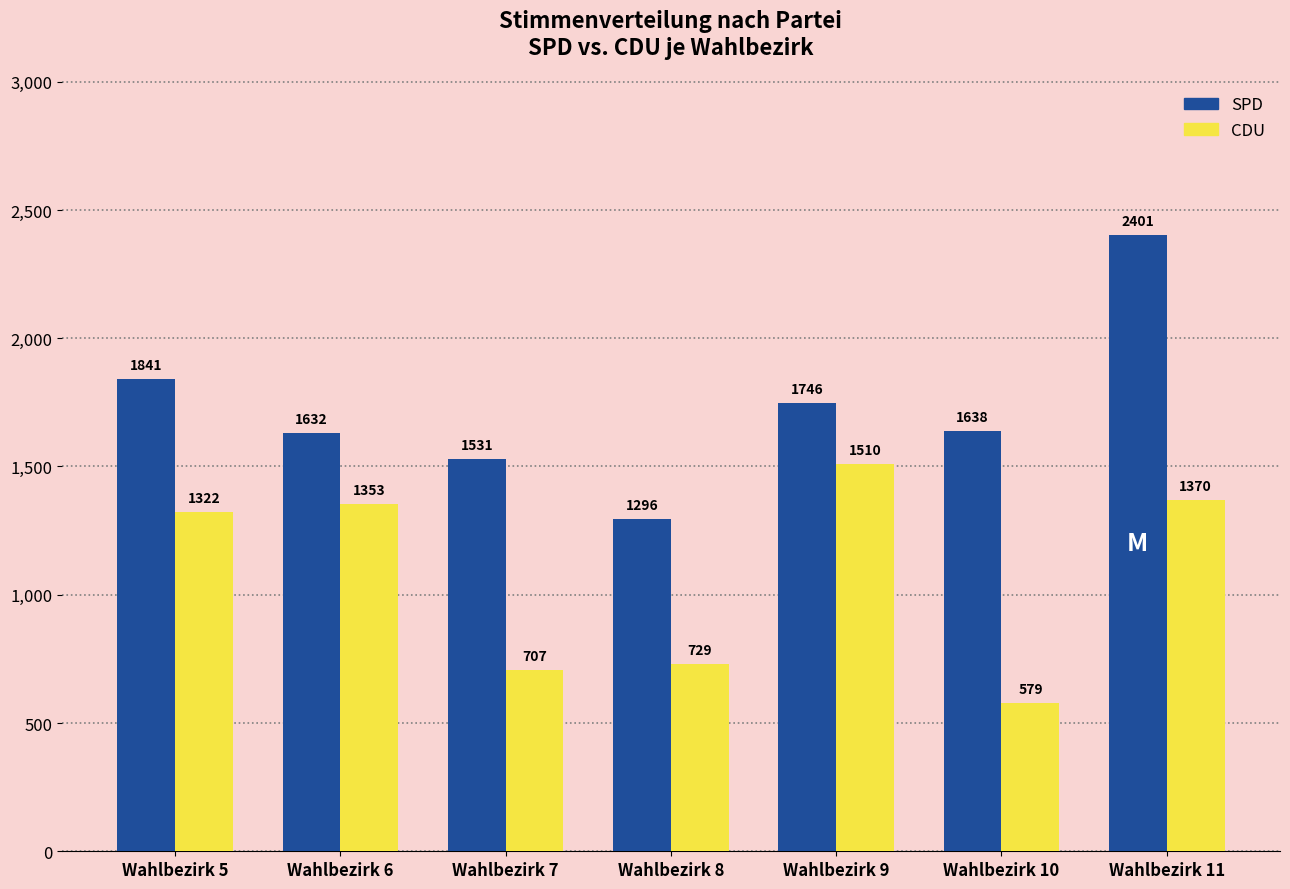

Is it true that SPD equals 1841 at Wahlbezirk 5?

True